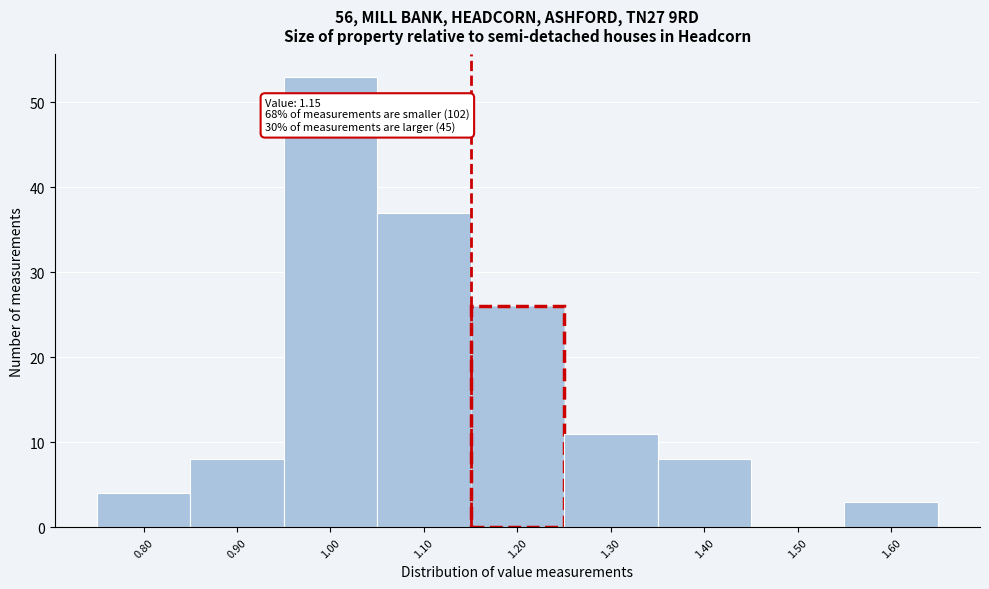

Over which range of the x-axis is the bar tallest?

0.95 to 1.05